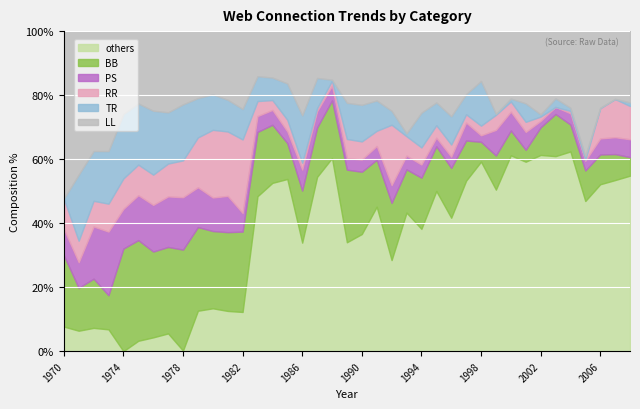

True or false: LL has a value of 823 at 1971.

False